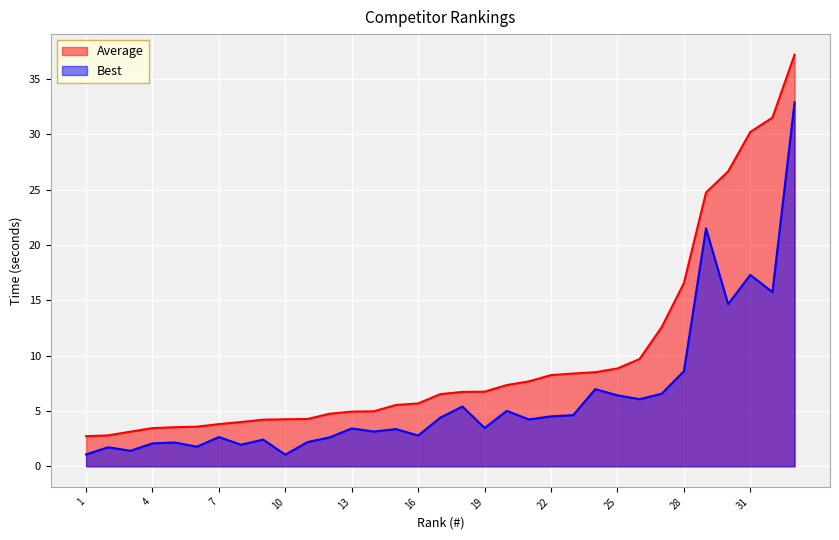

How many distinct data groups are displayed?

2